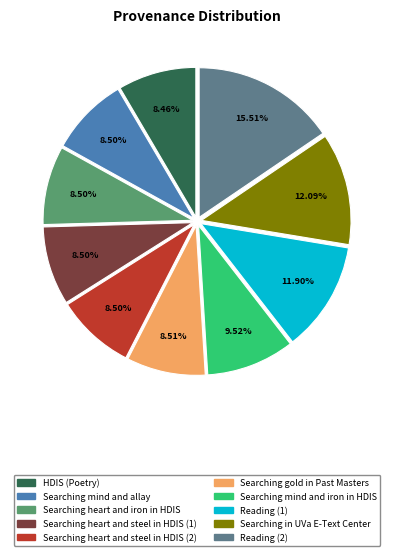

To the nearest percent, what is the difference between the largest and smallest slice percentages?

7%